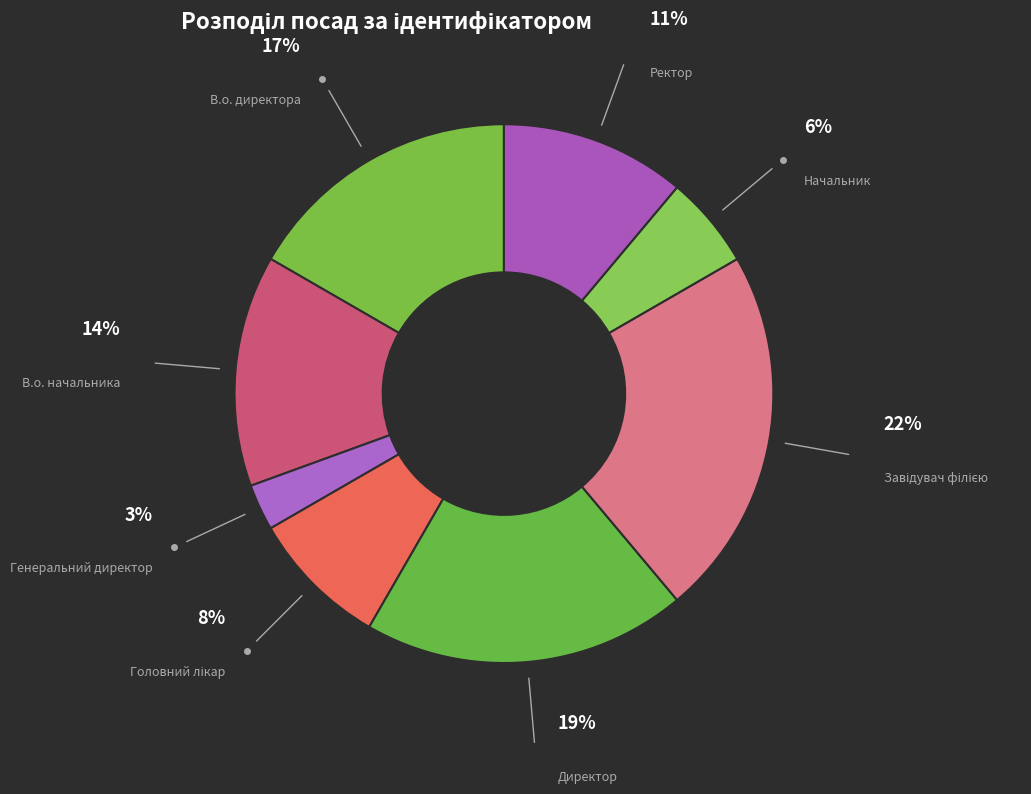

Do Начальник and В.о. директора together represent more than half of the pie?

No